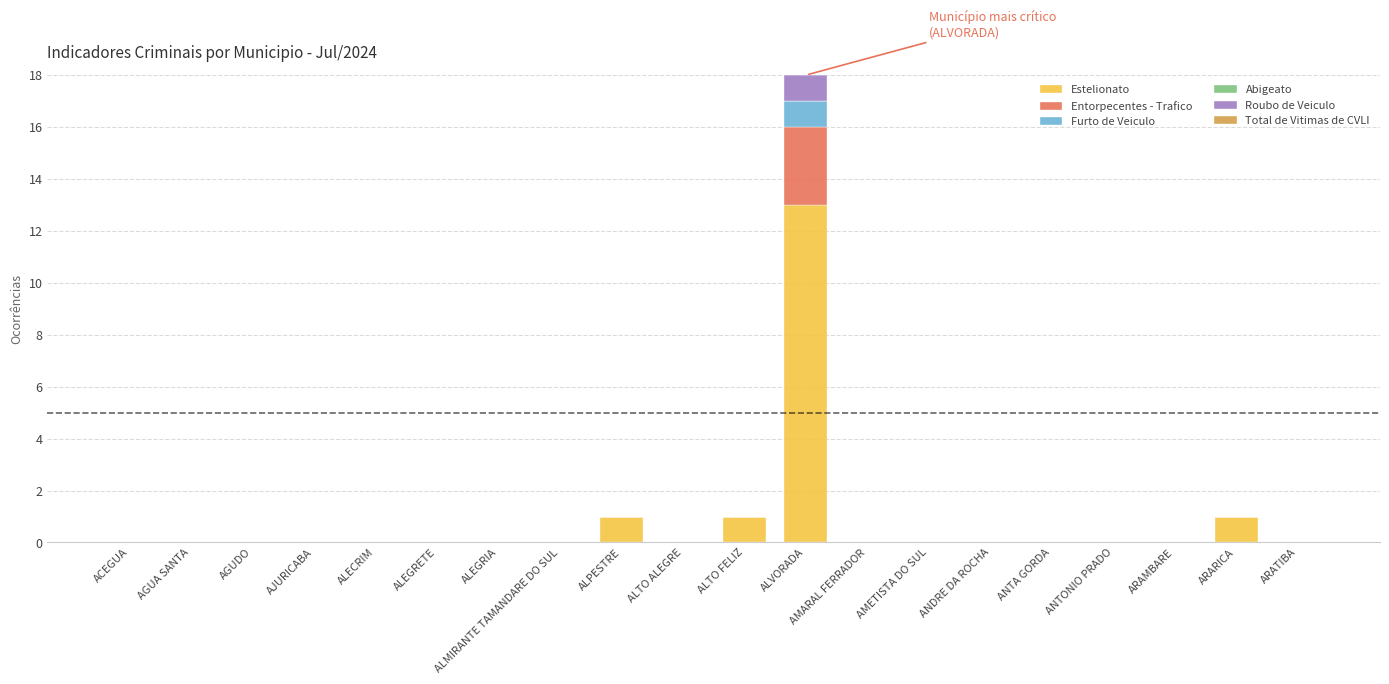

The Estelionato series shows 7 at ALMIRANTE TAMANDARE DO SUL. True or false?

False